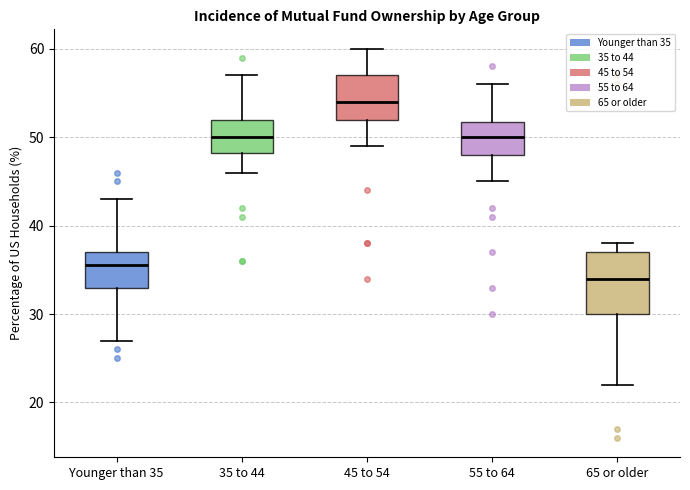

Which box has the lowest median line?

65 or older